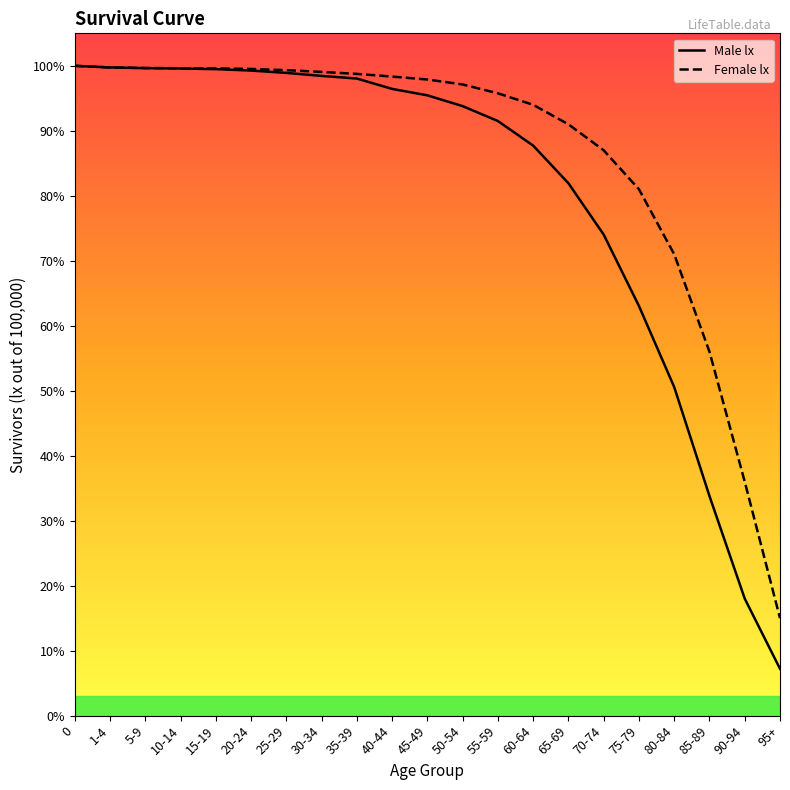

Reading left to right, extract all data points from this chart.

Male lx: 100000	99752	99647	99589	99490	99269	98911	98448	98041	96449	95459	93797	91502	87721	81932	74023	63041	50562	33790	18005	7212
Female lx: 100000	99749	99660	99628	99604	99521	99331	99064	98759	98347	97891	97132	95769	94000	91000	87000	81000	71000	56000	36000	15000